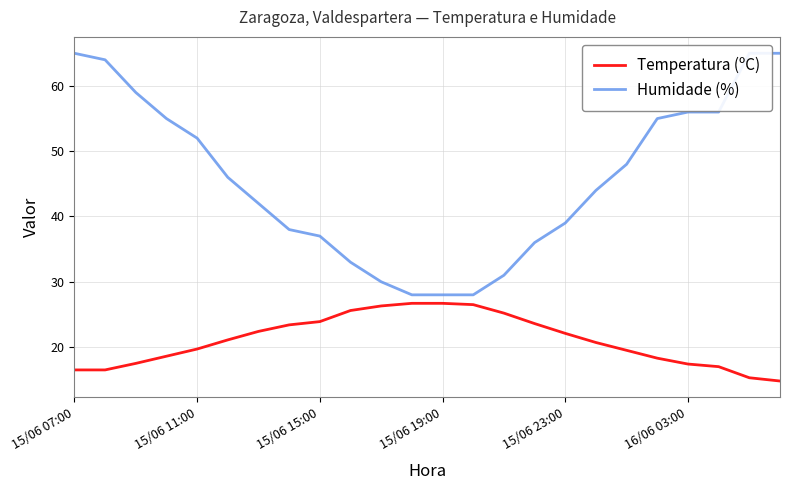

What is the value of the Temperatura (ºC) point at the 11th from the left?

26.3